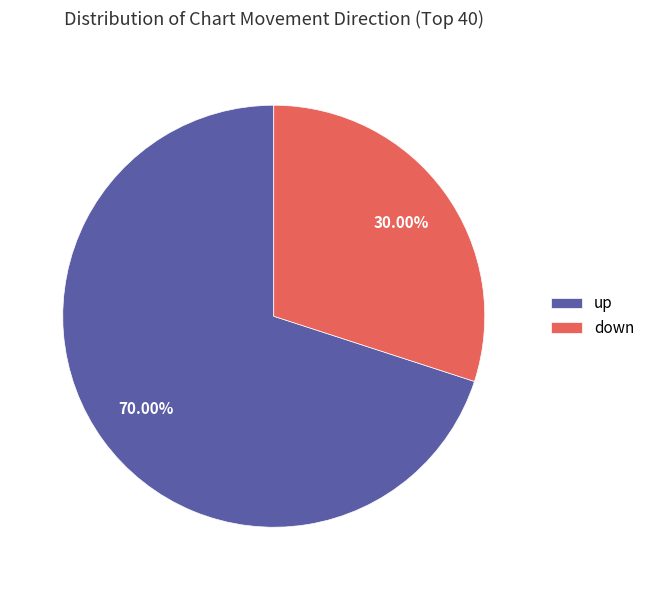

To the nearest percent, what is the average slice percentage?

50%